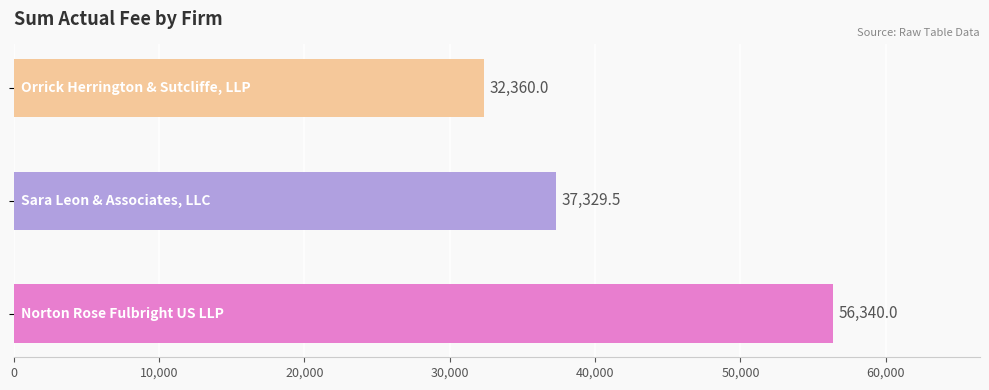

Count the values in the range 32360 to 56340.

3